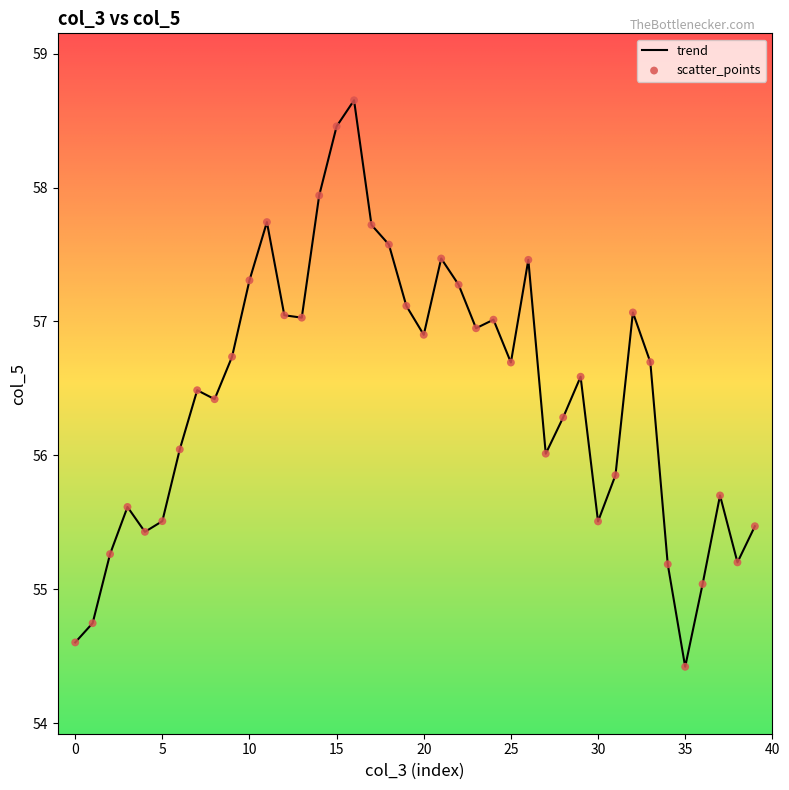

What is the maximum value shown in the chart?

58.7